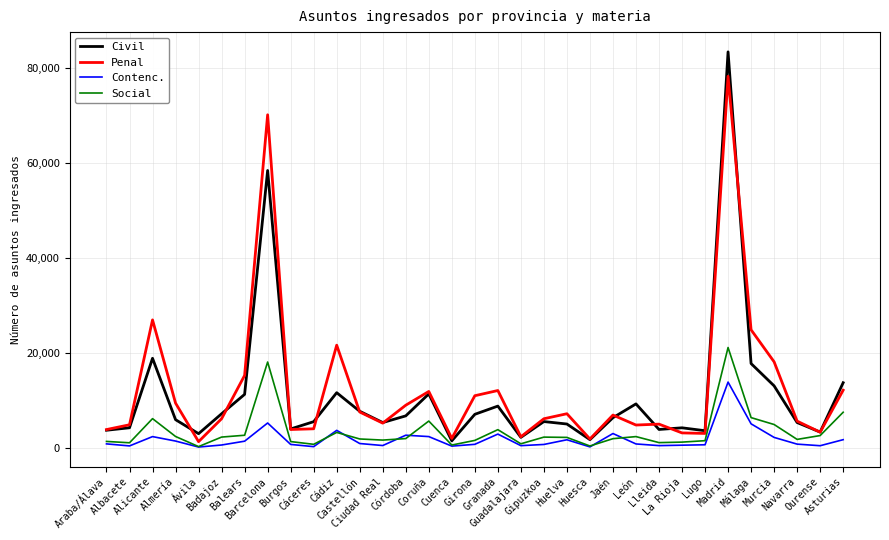

What is the total value across all series at Guadalajara?

5869